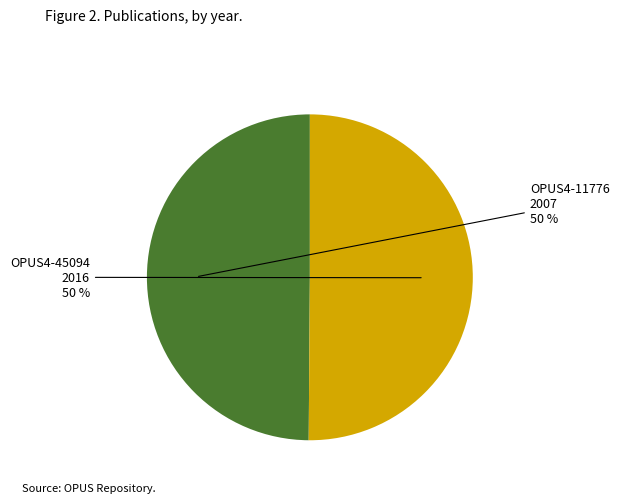

To the nearest percent, what is the average slice percentage?

50%